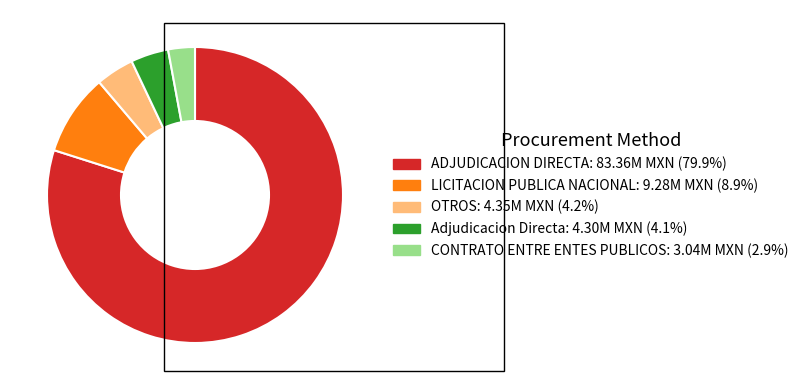

Approximately how many times larger is the value at OTROS compared to Adjudicacion Directa?

1.0